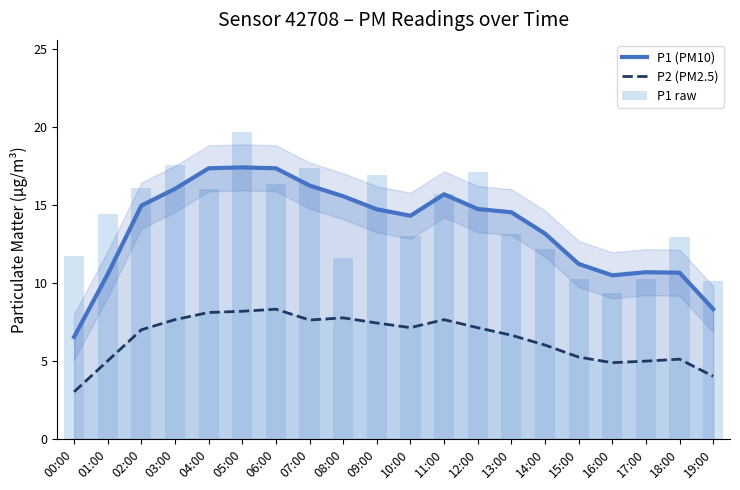

What are all the series names shown in the legend?

P1 (PM10), P2 (PM2.5), P1 raw